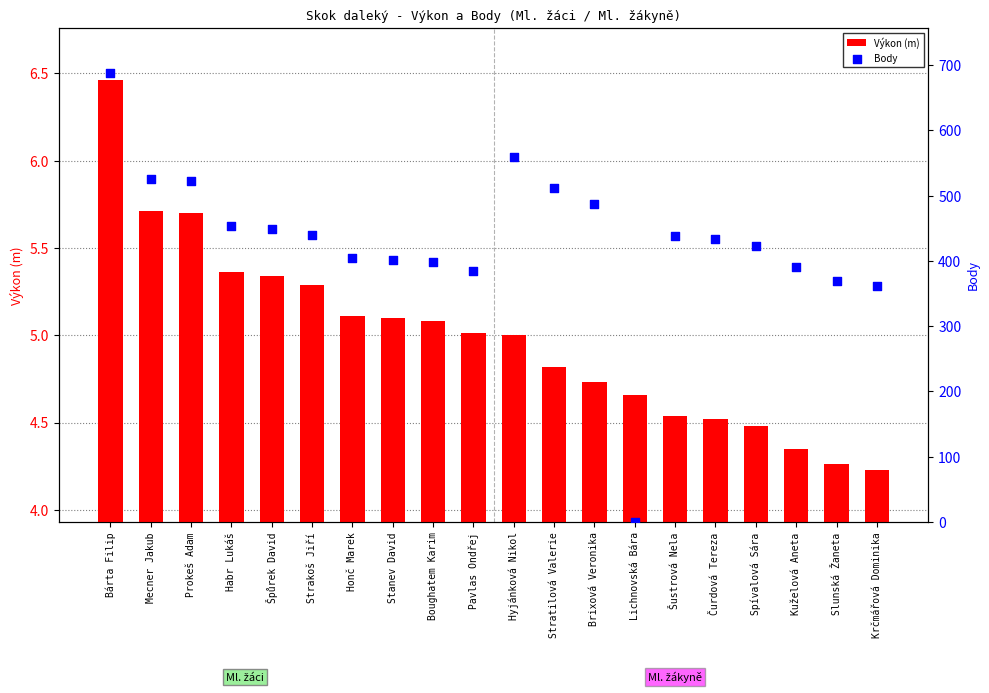

Which series has the largest total across all categories?

Body